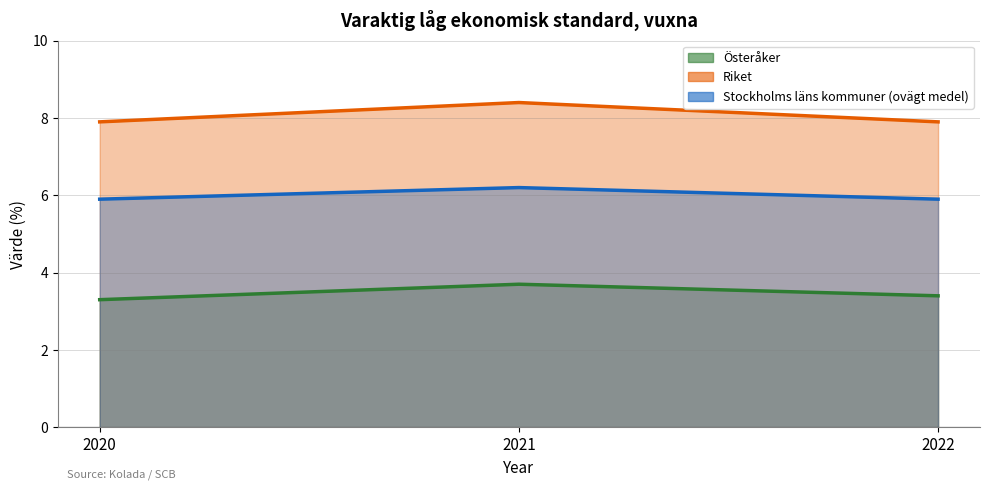

Is it true that Stockholms läns kommuner (ovägt medel) equals 1.4 at 2021?

False